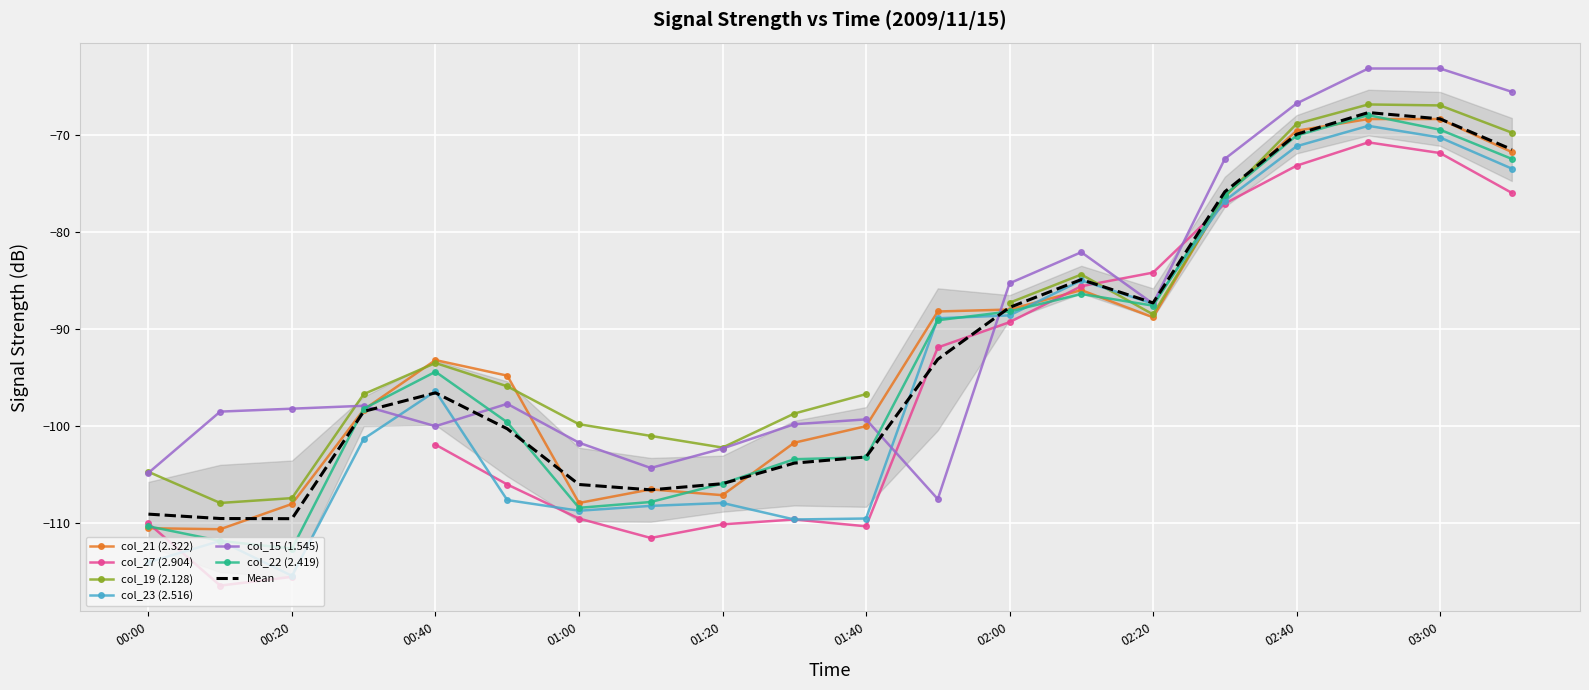

What is the average value of the col_22 (2.419) series?

-93.2